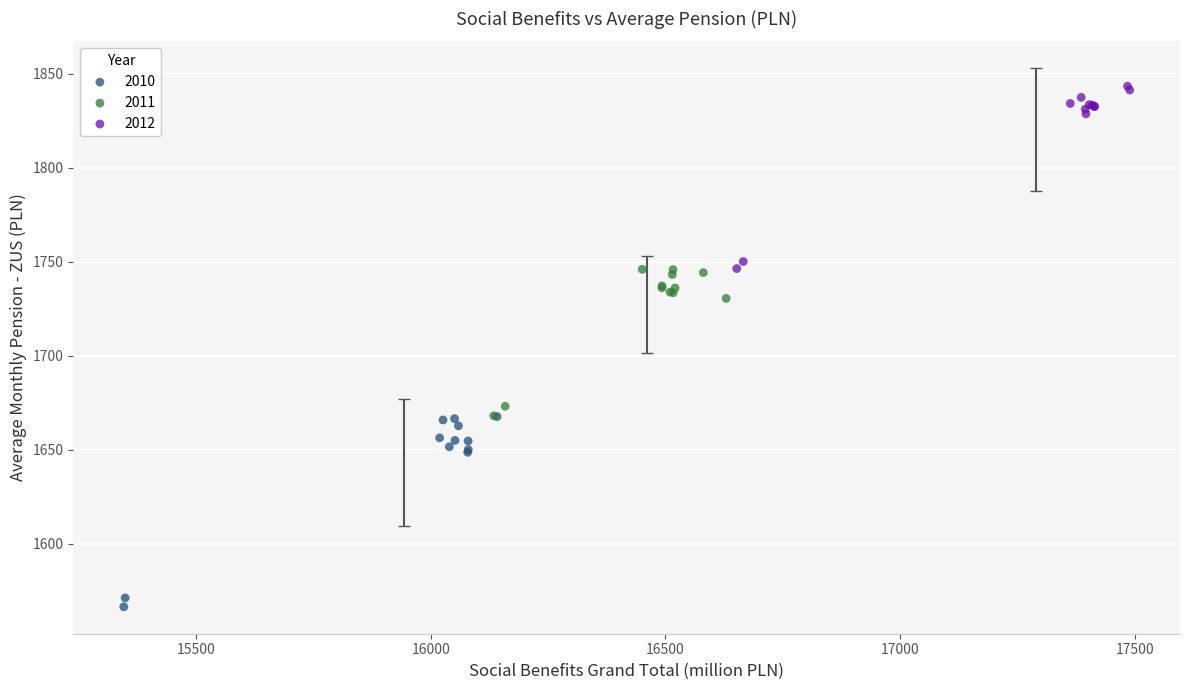

Which series reaches the minimum Y coordinate?

2010